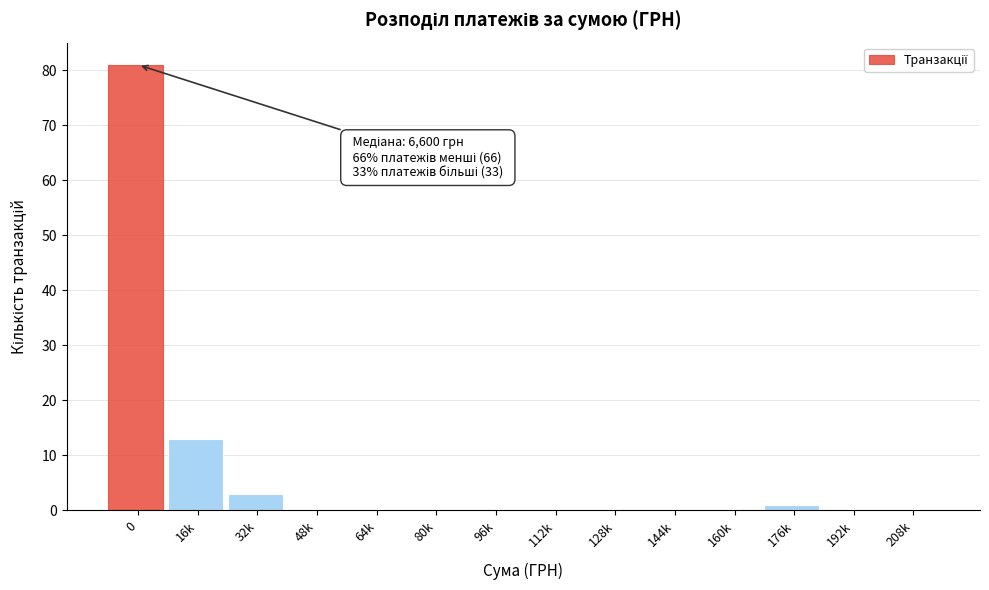

Reading left to right, what are all the values shown in this chart?

0=81	16k=13	32k=3	48k=0	64k=0	80k=0	96k=0	112k=0	128k=0	144k=0	160k=0	176k=1	192k=0	208k=0